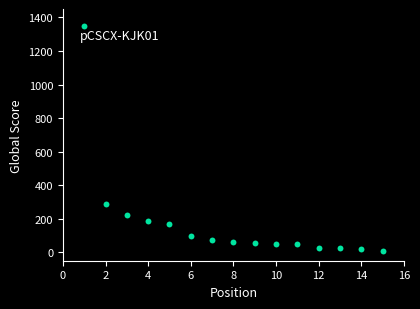

What Y value in the scatter plot is closest to 676?

286